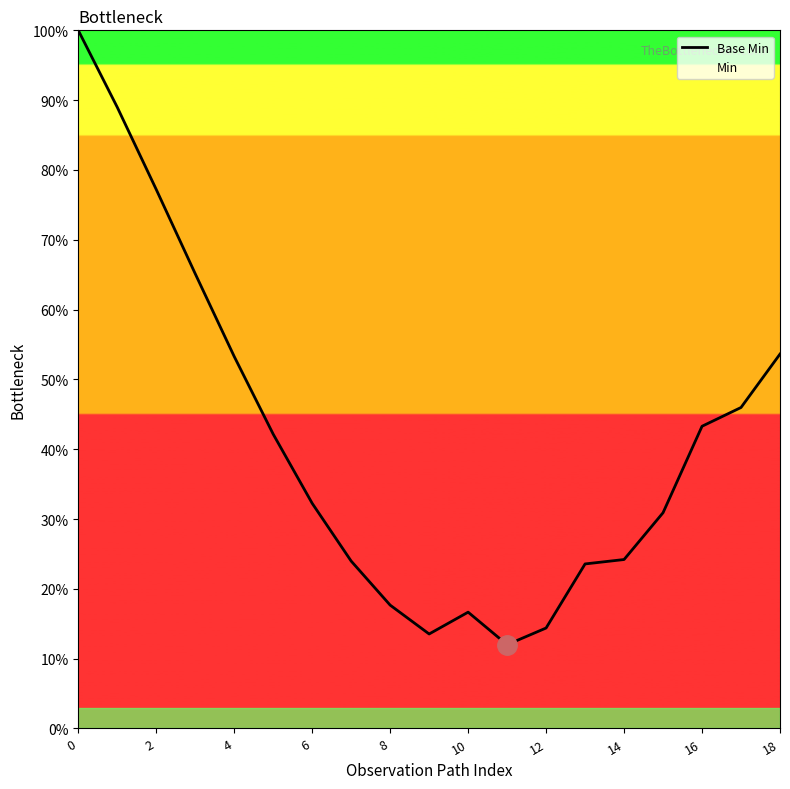

How many points are higher than both their immediate neighbors (excluding endpoints)?

1